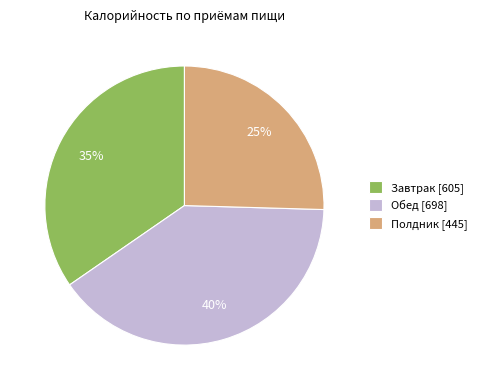

Which category has the biggest portion of the pie?

Обед